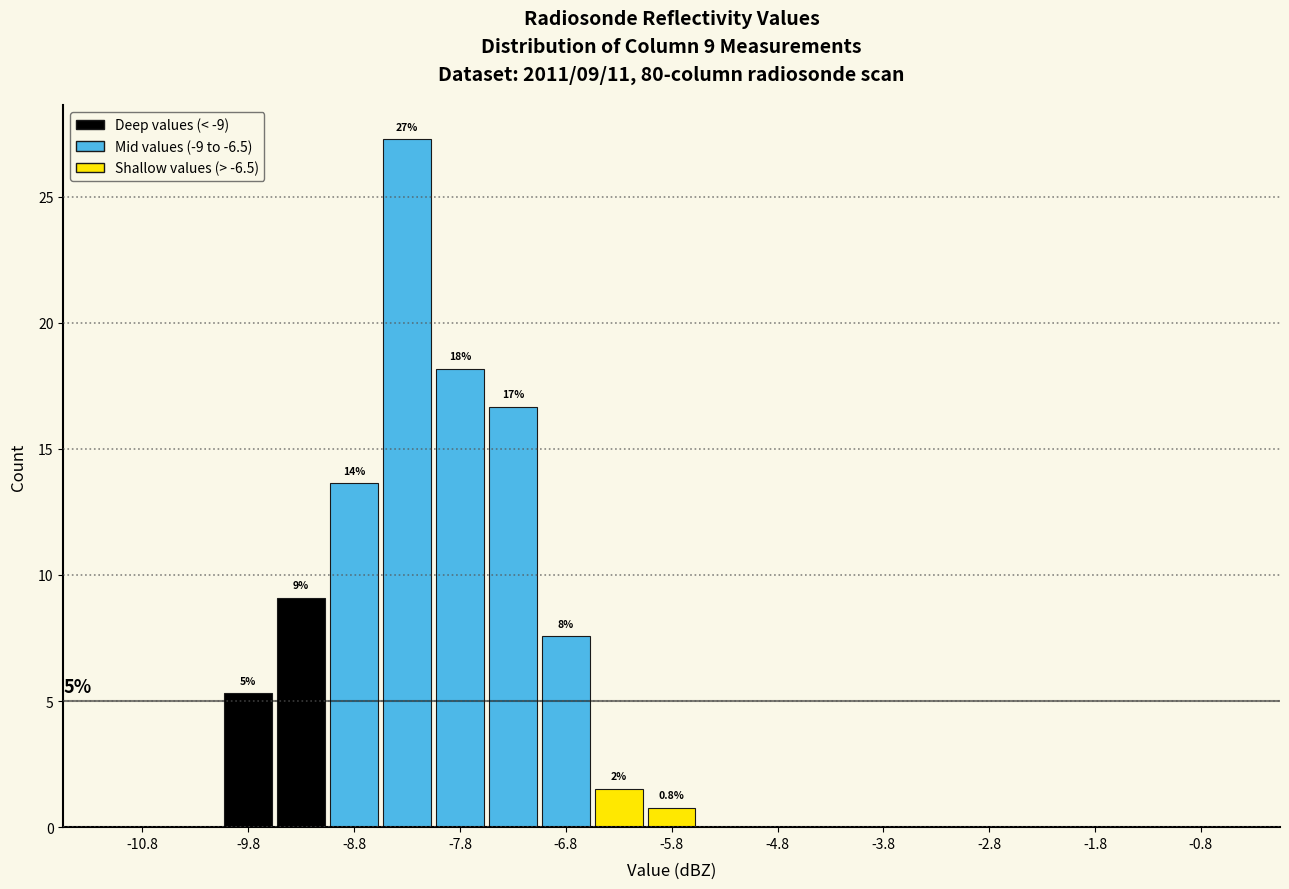

Which range on the x-axis has the tallest bar?

-8.5 to -8.0